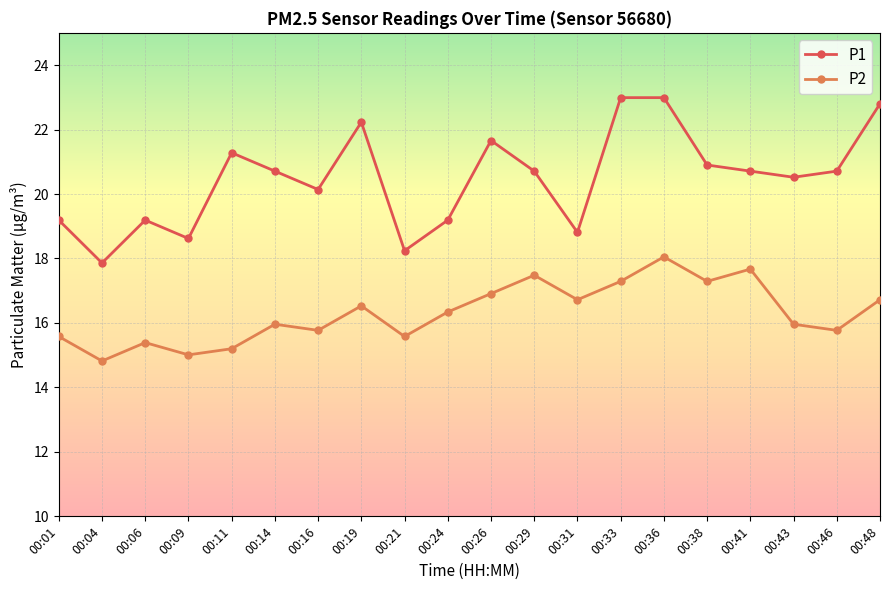

Reading left to right, transcribe all the data shown in this chart.

P1: 00:01=19.2	00:04=17.9	00:06=19.2	00:09=18.6	00:11=21.3	00:14=20.7	00:16=20.1	00:19=22.2	00:21=18.2	00:24=19.2	00:26=21.7	00:29=20.7	00:31=18.8	00:33=23.0	00:36=23.0	00:38=20.9	00:41=20.7	00:43=20.5	00:46=20.7	00:48=22.8
P2: 00:01=15.6	00:04=14.8	00:06=15.4	00:09=15.0	00:11=15.2	00:14=16.0	00:16=15.8	00:19=16.5	00:21=15.6	00:24=16.3	00:26=16.9	00:29=17.5	00:31=16.7	00:33=17.3	00:36=18.1	00:38=17.3	00:41=17.7	00:43=16.0	00:46=15.8	00:48=16.7